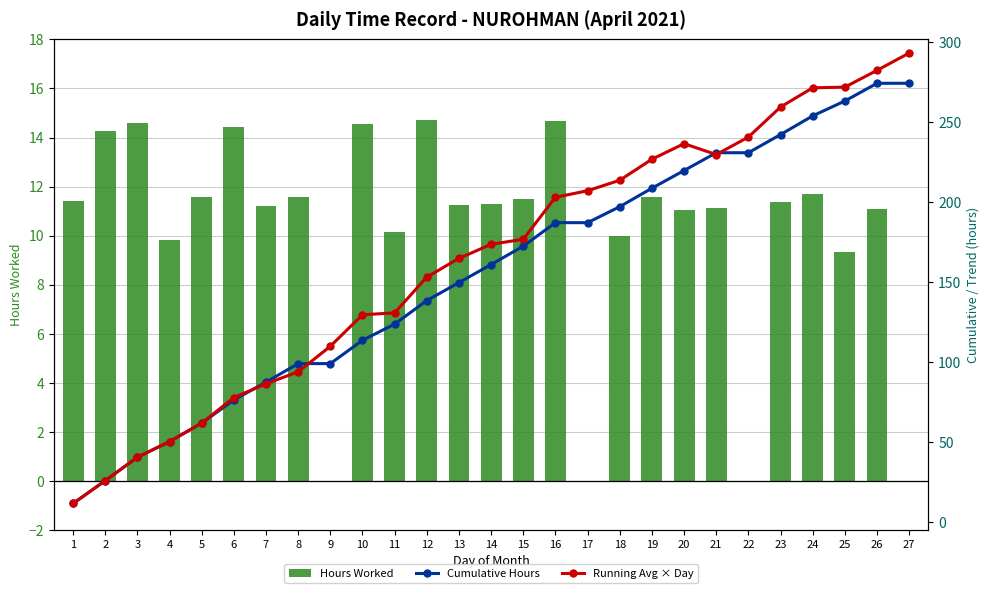

Count the number of categories in the chart.

27